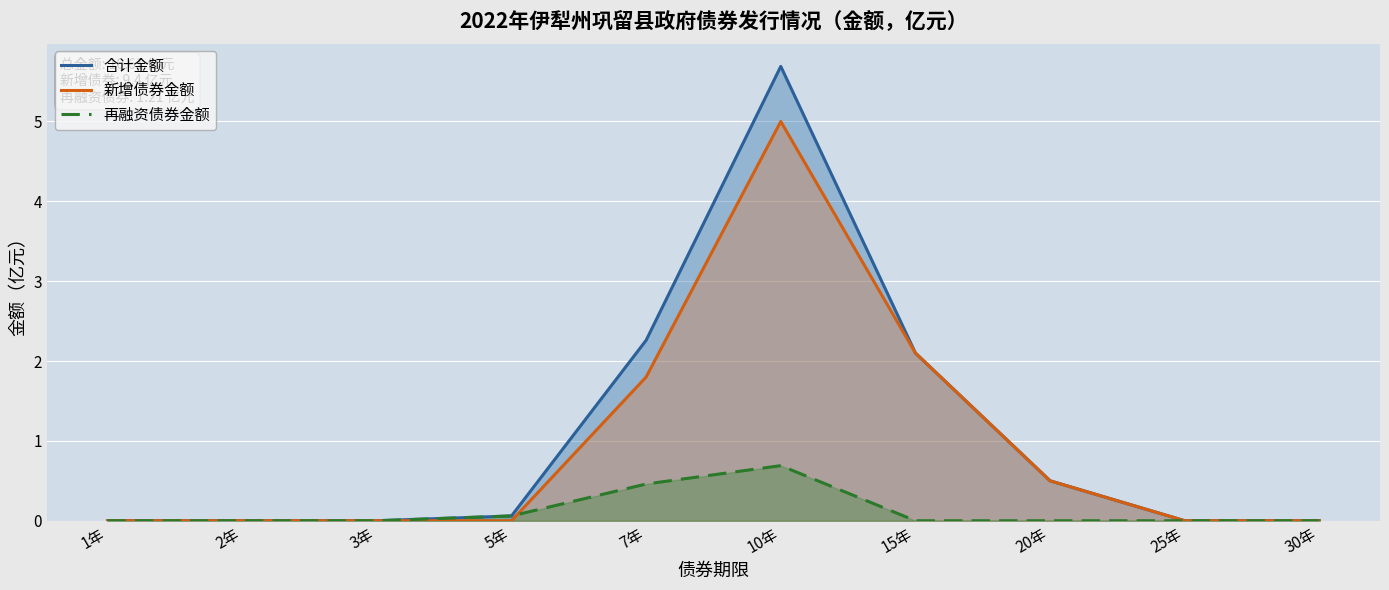

Rank the series by their maximum value, from highest to lowest.

合计金额, 新增债券金额, 再融资债券金额